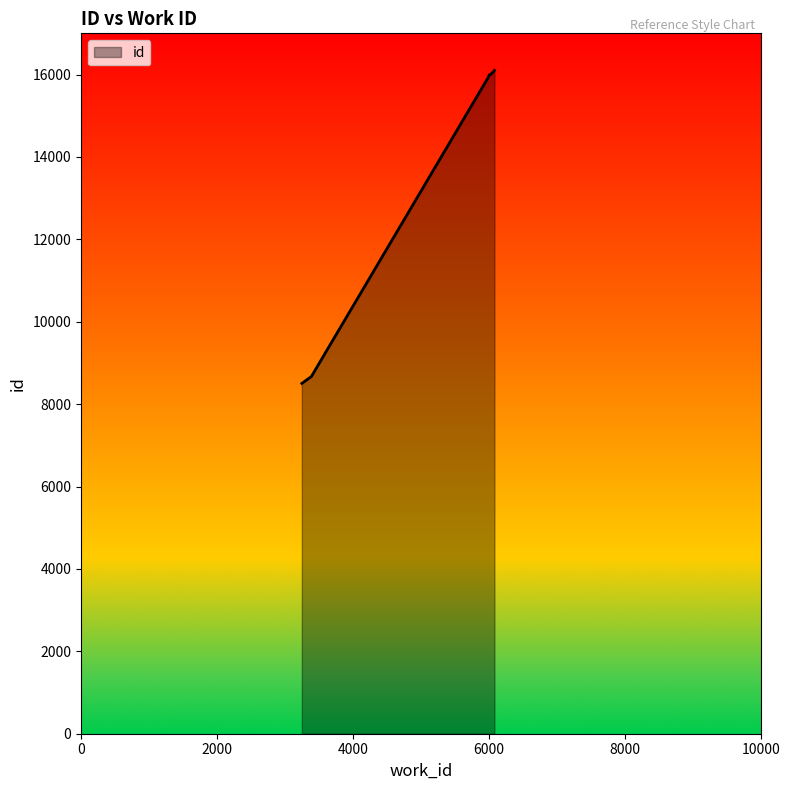

What is the maximum value shown in the chart?

16101